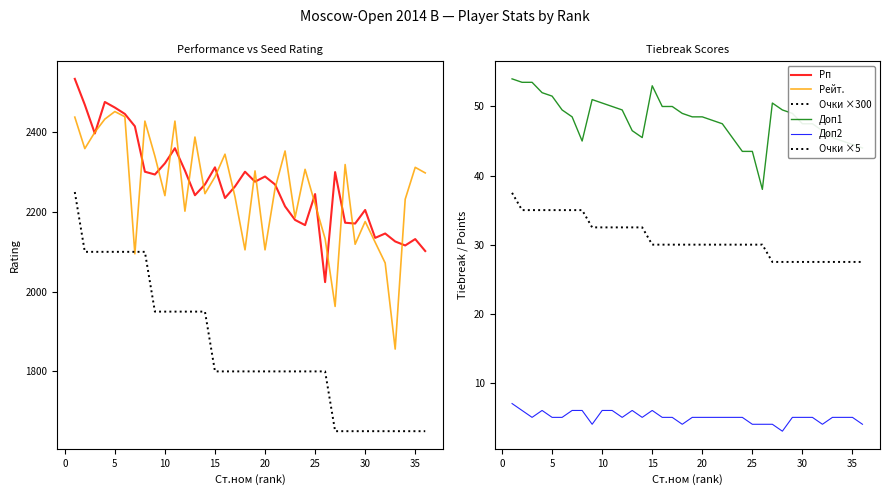

True or false: Очки ×5 and Доп2 intersect in this chart.

False